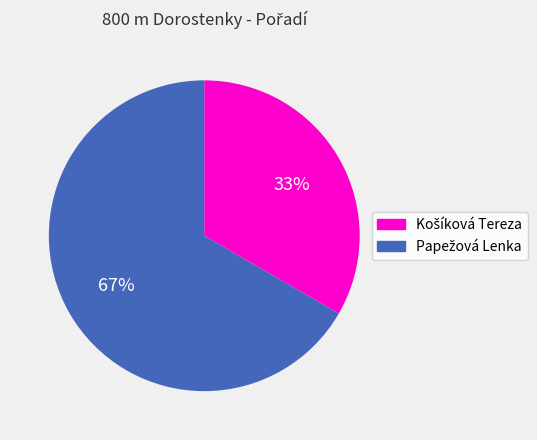

To the nearest percent, what is the average slice percentage?

50%